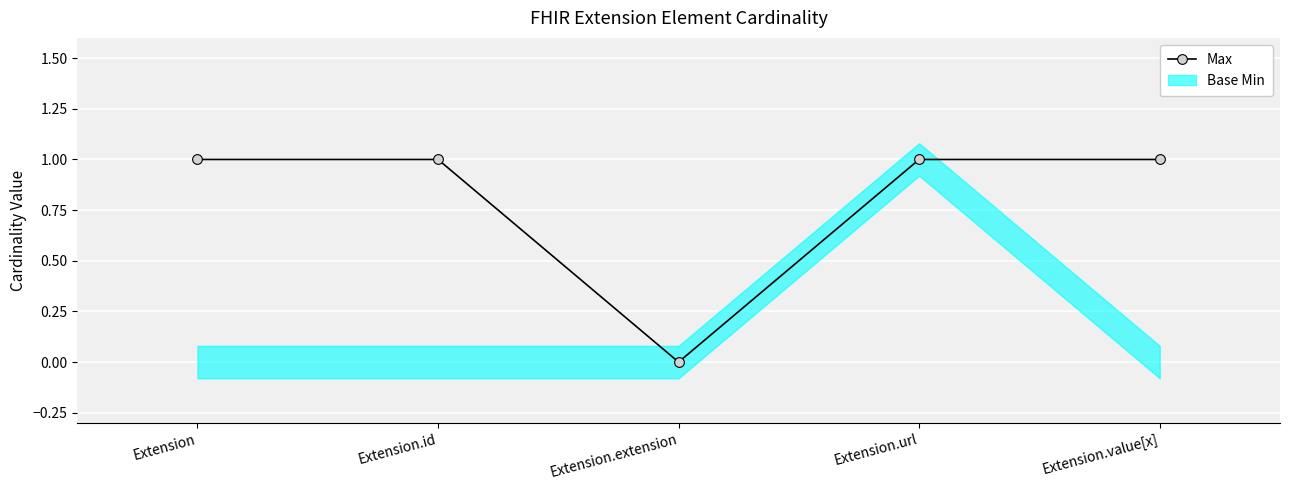

Reading left to right, extract all data points from this chart.

1	1	0	1	1